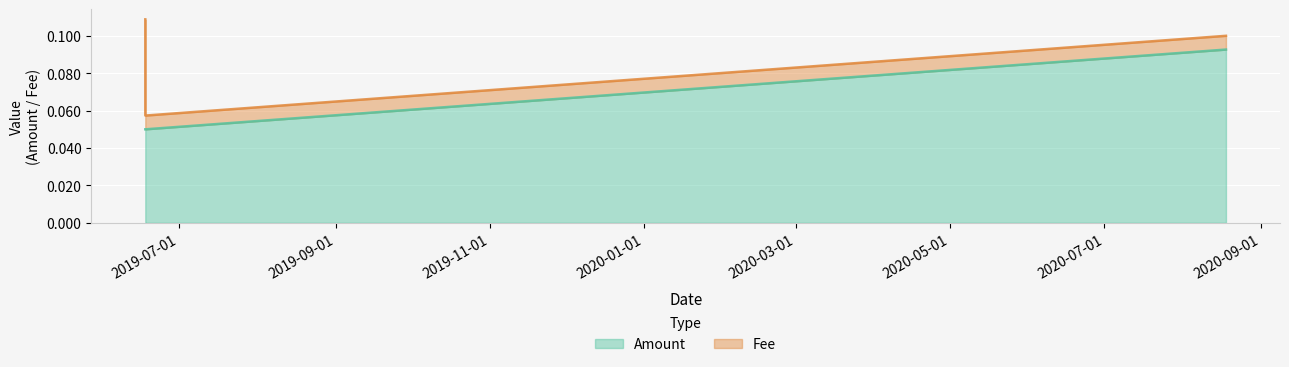

What position from the left is 2019-06-17 17:36:48?

1